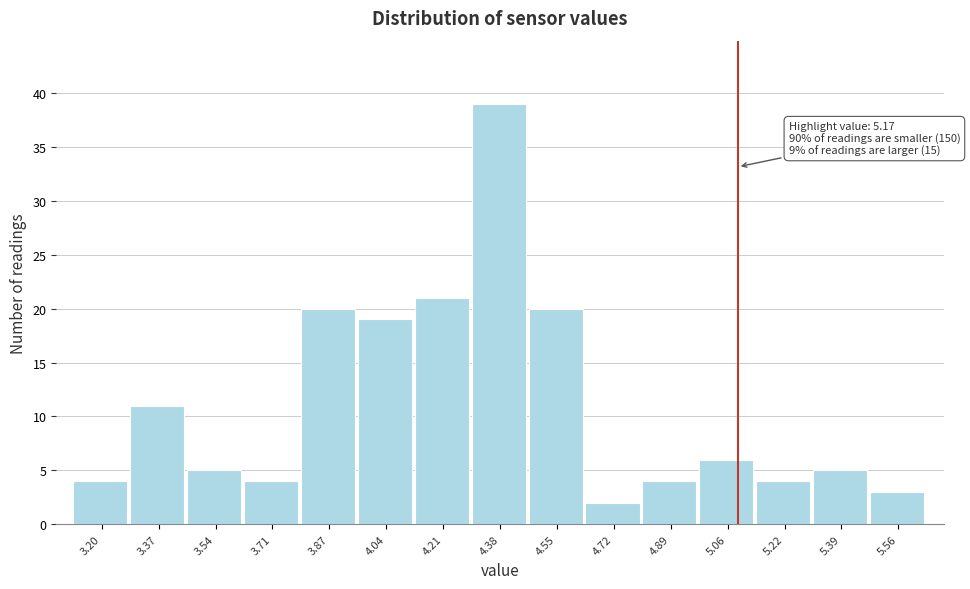

Reading right to left, list all the values displayed in this chart.

5.56=3	5.39=5	5.22=4	5.06=6	4.89=4	4.72=2	4.55=20	4.38=39	4.21=21	4.04=19	3.87=20	3.71=4	3.54=5	3.37=11	3.20=4